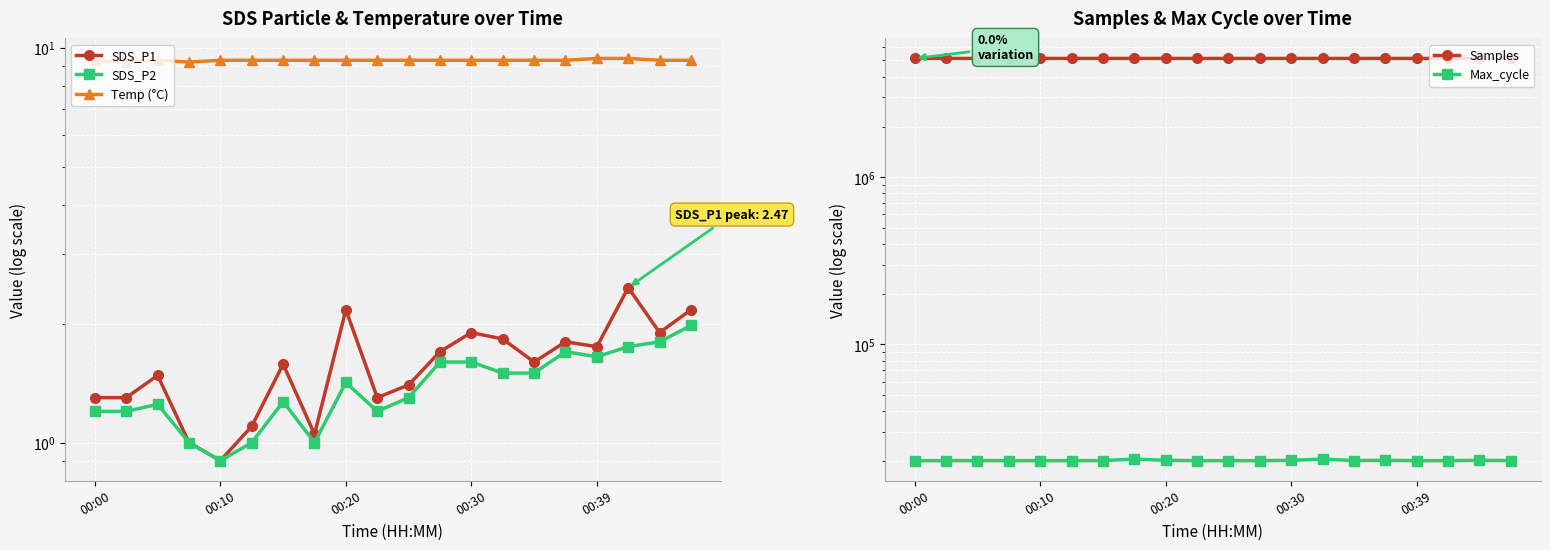

Which series has the largest total across all categories?

Samples